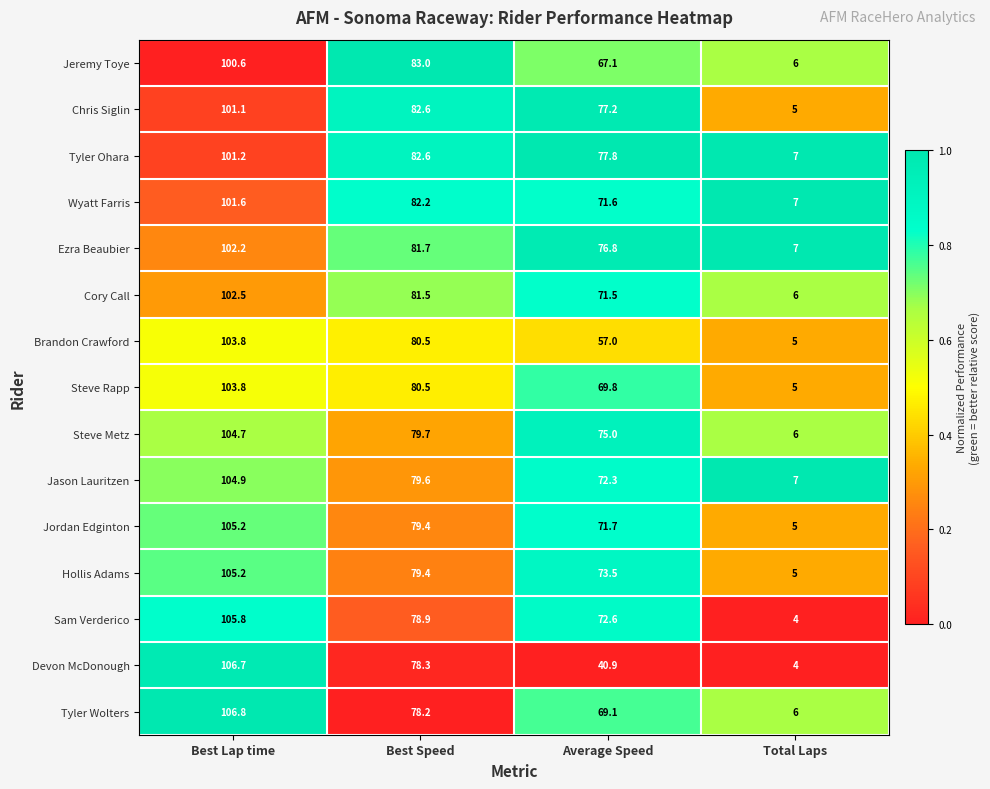

Between Best Lap time and Total Laps, which series saw the biggest shift?

Devon McDonough